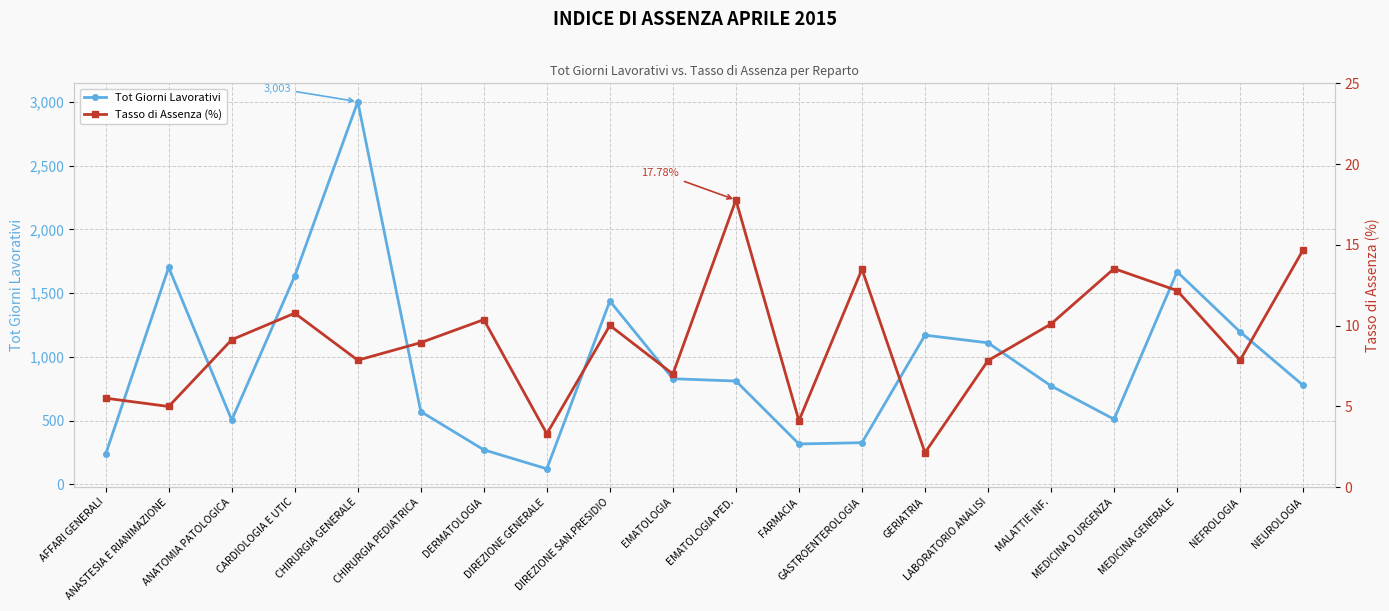

In Tot Giorni Lavorativi, how many points are lower than both neighbors (excluding endpoints)?

4